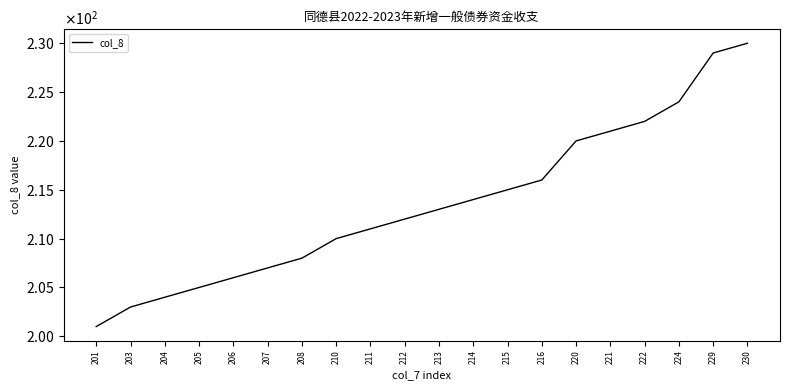

What is the greatest value displayed?

230